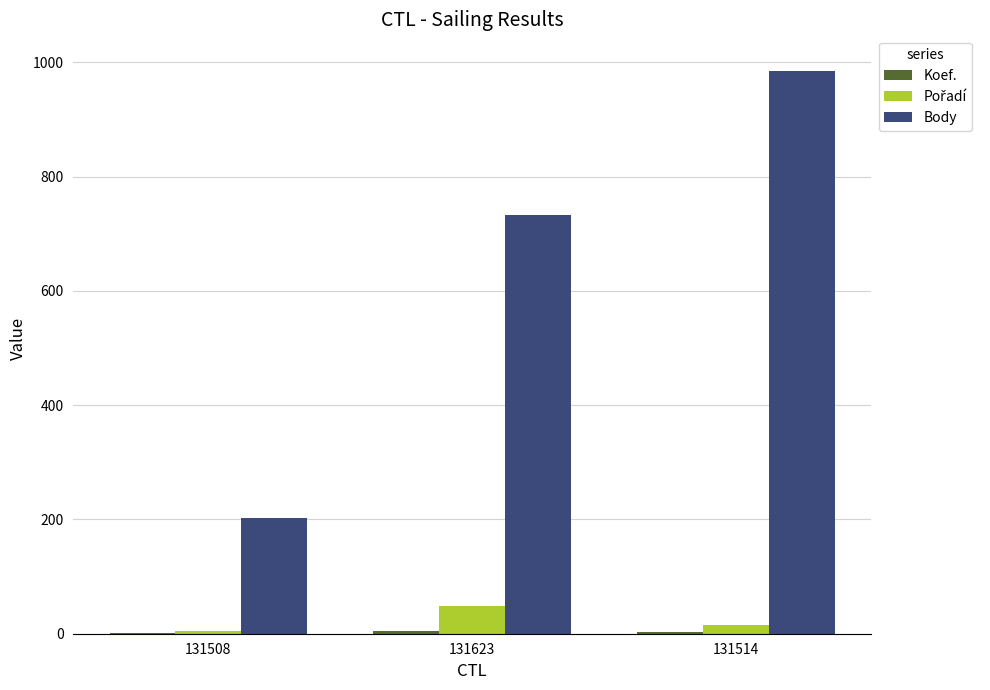

The Body series shows 202 at 131508. True or false?

True